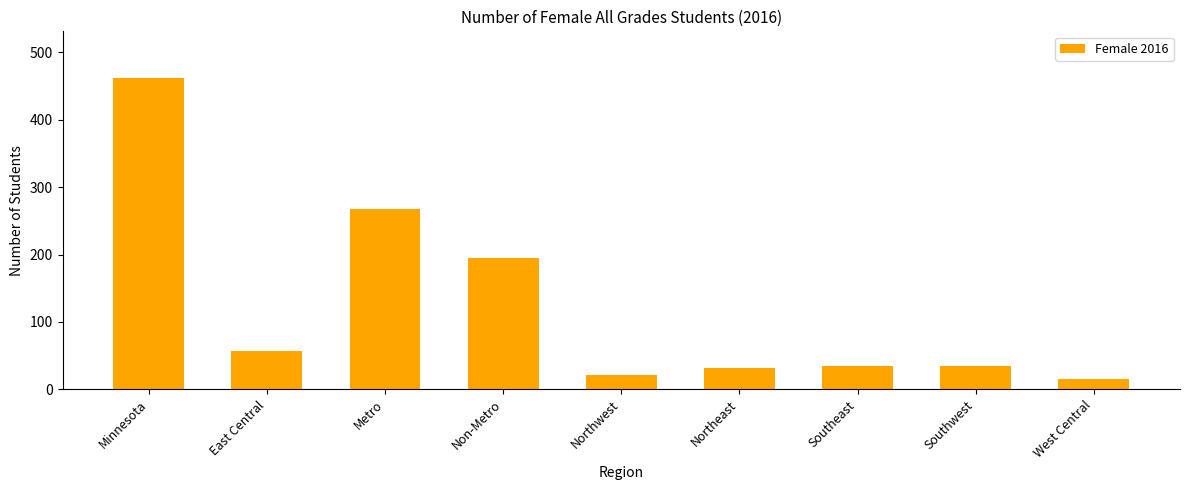

Which category has the lowest value across all series?

West Central